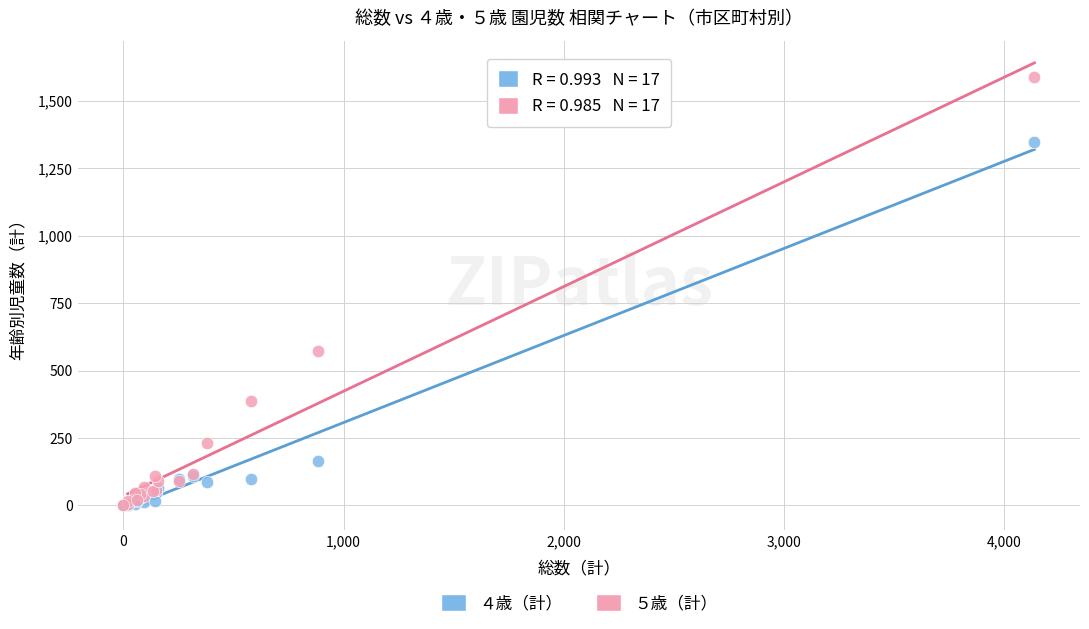

Across all series, what Y value is closest to 793?

572